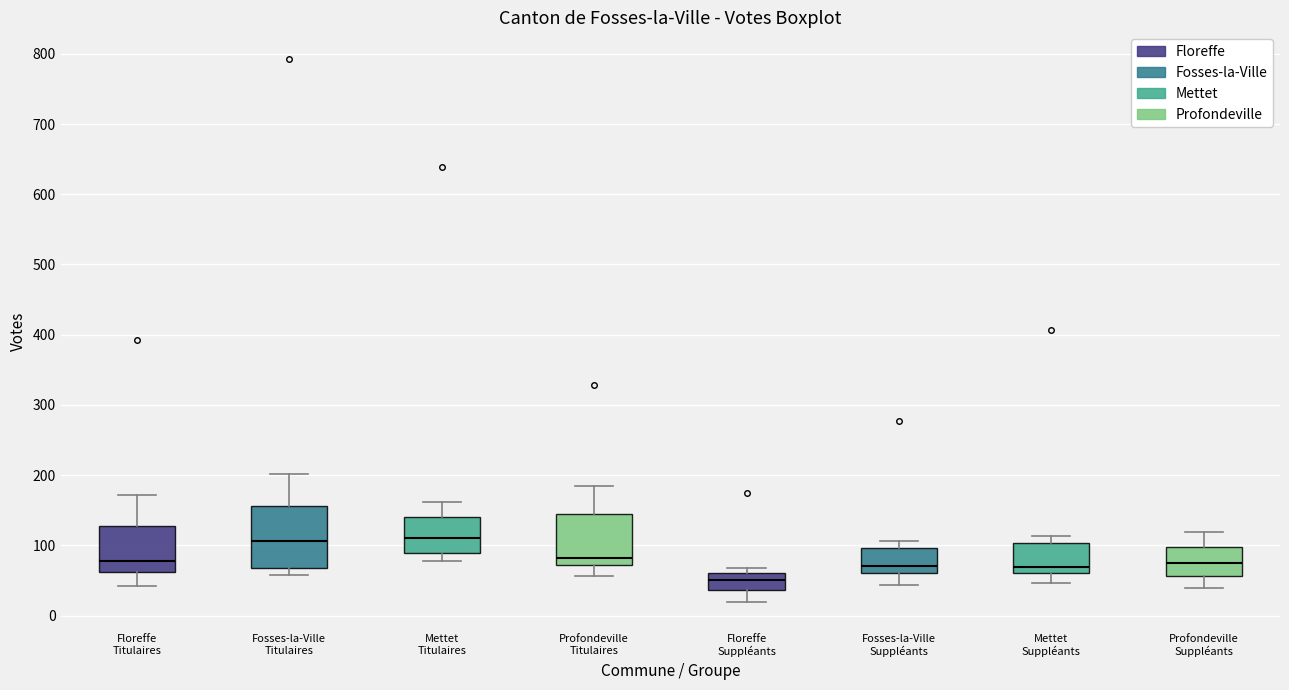

Comparing the boxes themselves (not the whiskers), which one is the tallest?

Fosses-la-Ville Titulaires